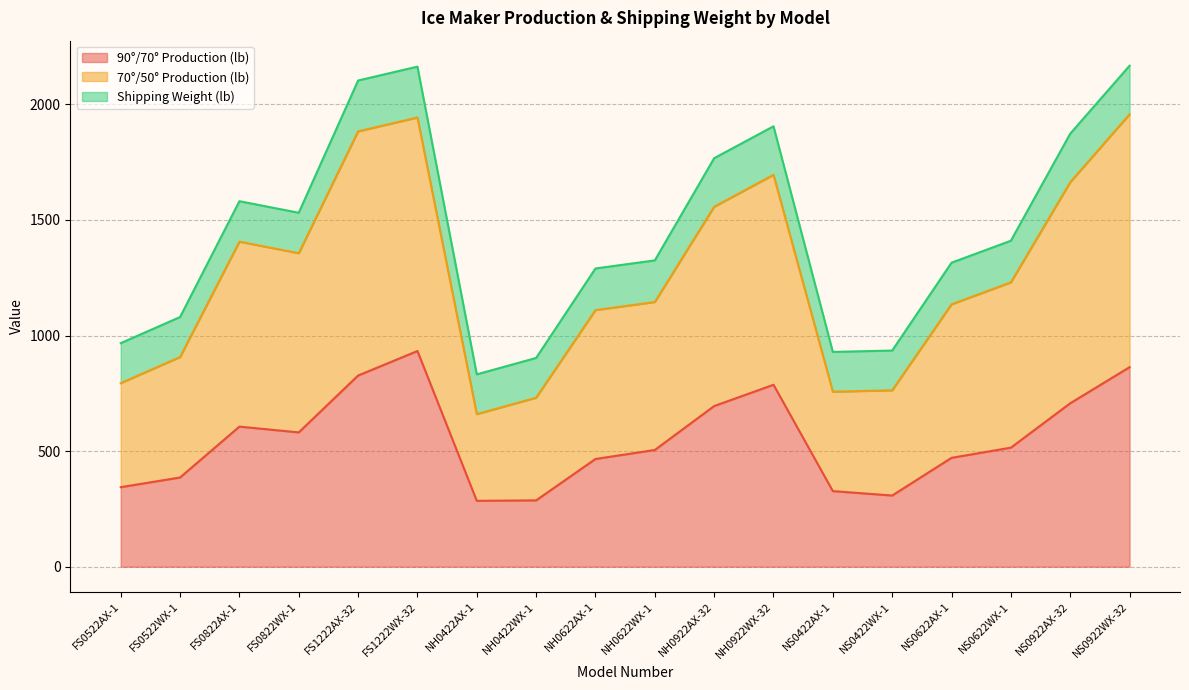

True or false: 90°/70° Production (lb) and 70°/50° Production (lb) intersect in this chart.

False